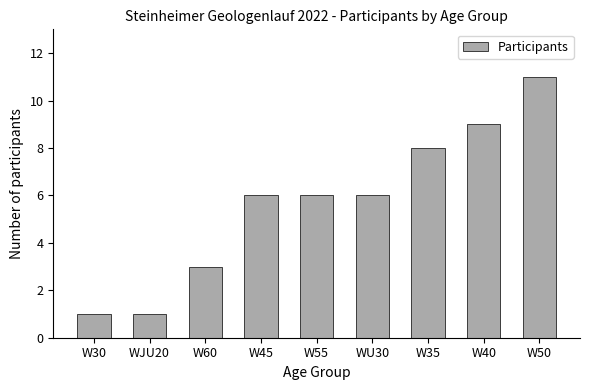

What is the difference between the second highest and minimum values?

8